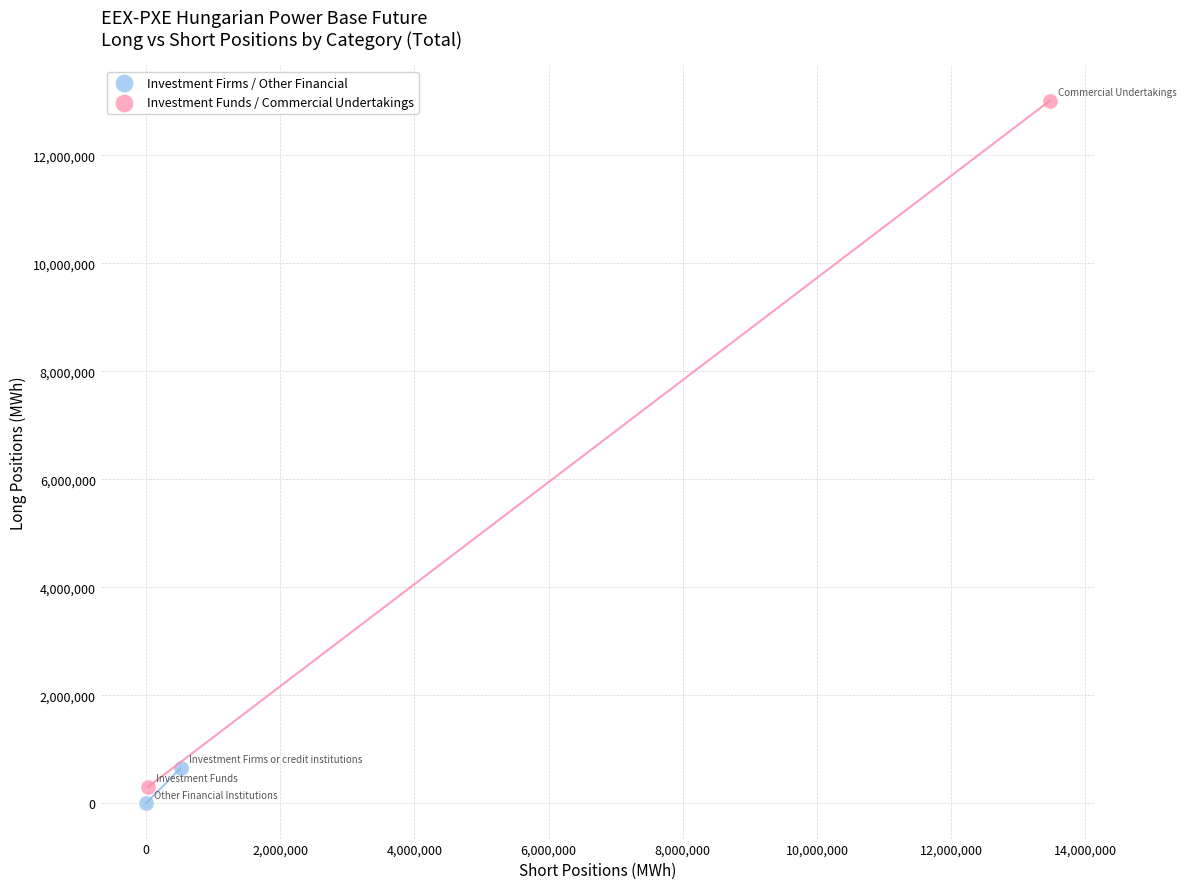

Which series has the widest spread of Y values?

Investment Funds / Commercial Undertakings